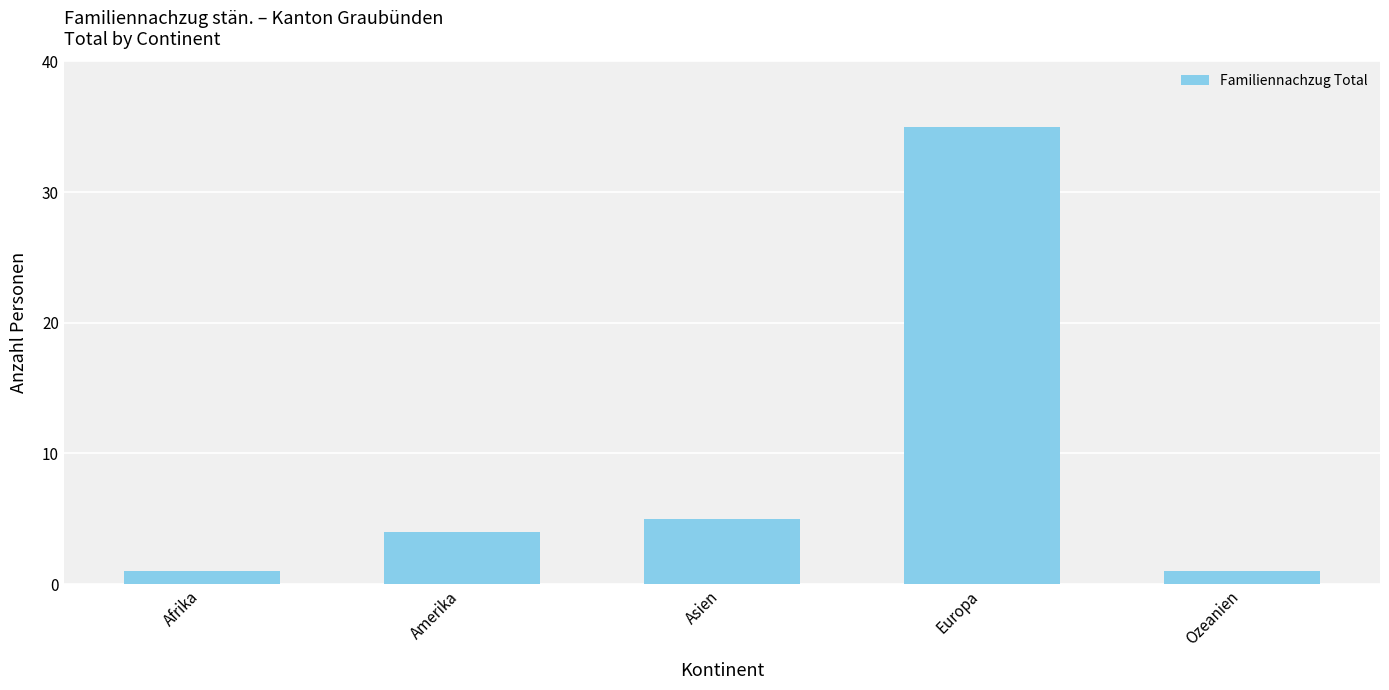

Which has a higher value, Asien or Europa?

Europa